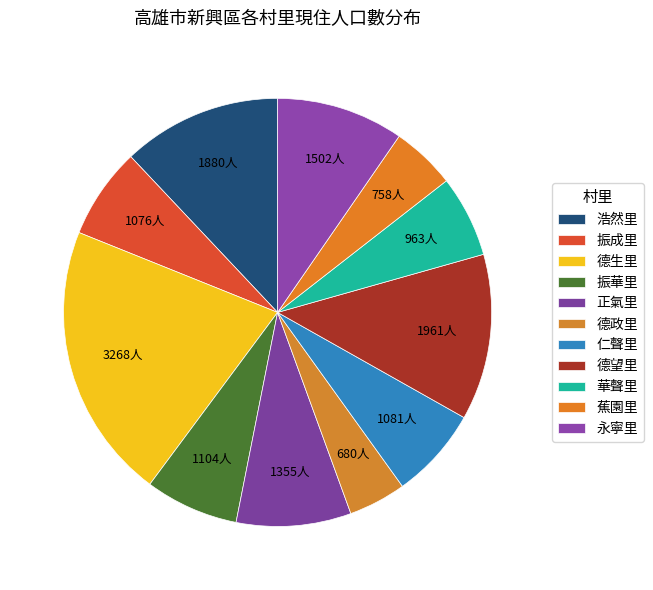

Is it true that 蕉園里 is 1% of the pie?

False